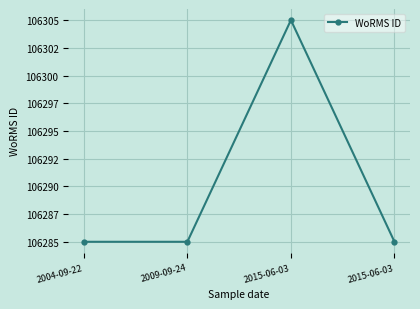

What is the ratio of the value at 2015-06-03 to the value at 2004-09-22?

1.0